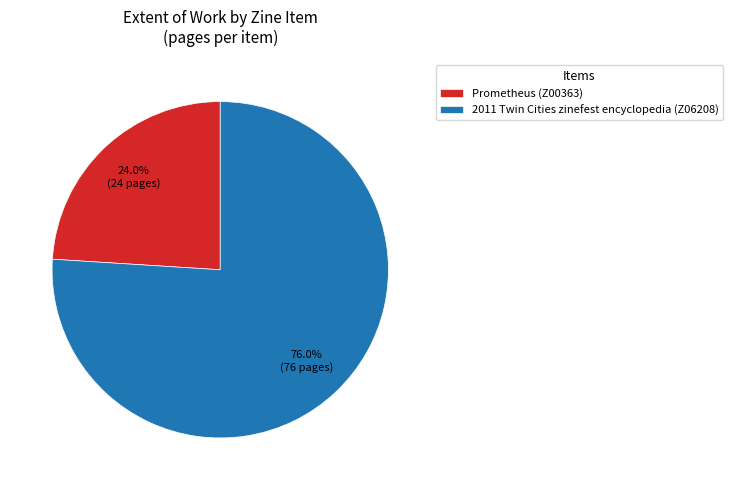

To the nearest percent, what percentage of the pie is Prometheus (Z00363)?

24%